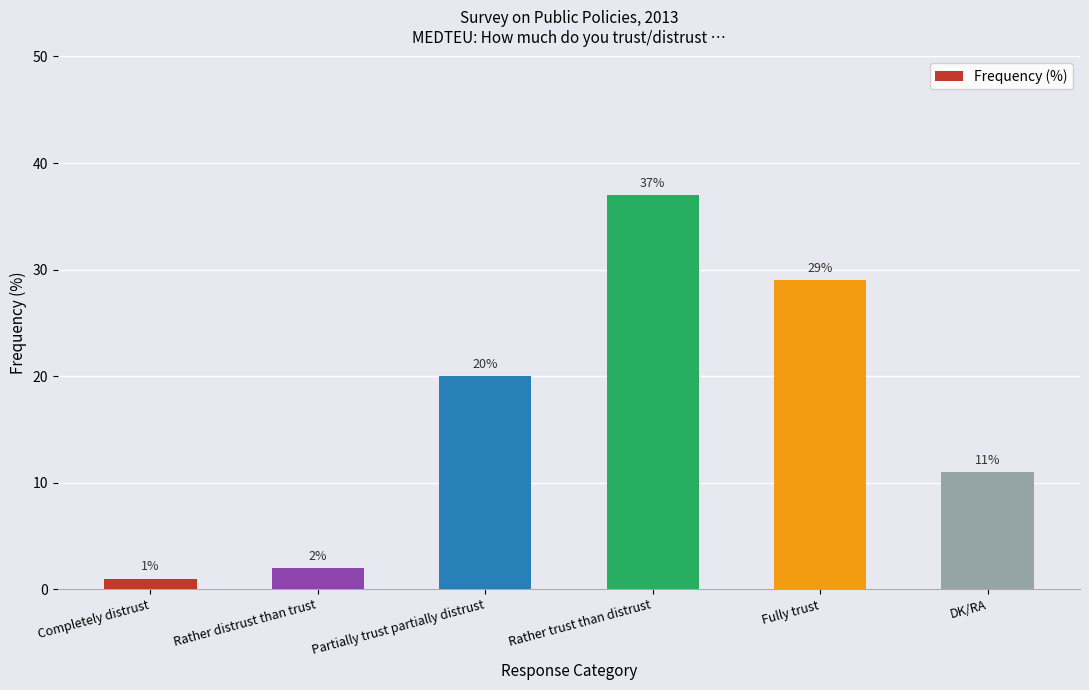

Which label corresponds to the smallest value in the chart?

Completely distrust